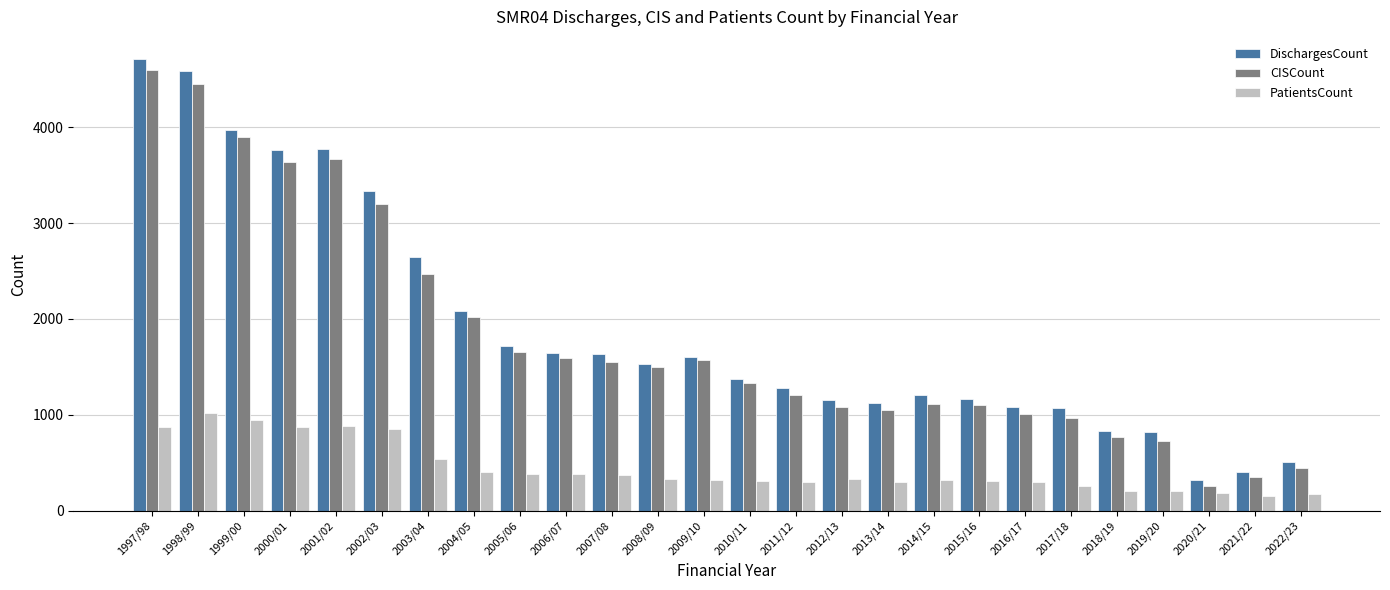

What is the maximum value shown in the chart?

4705